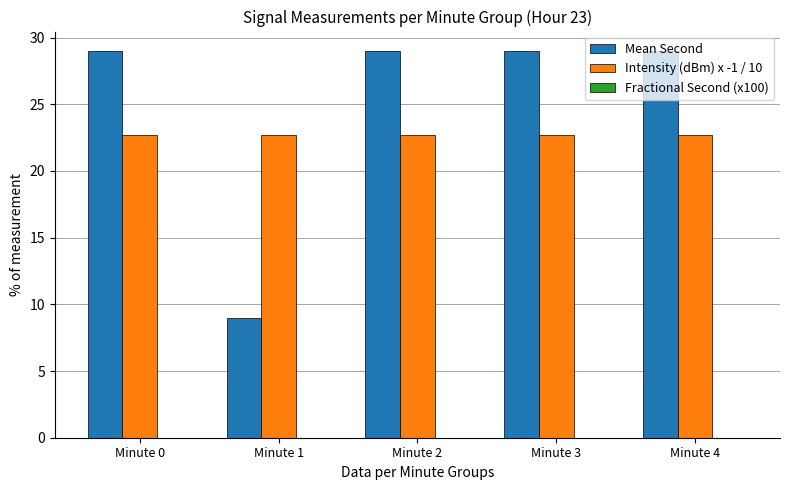

Which series changed the most between Minute 1 and Minute 3?

Mean Second